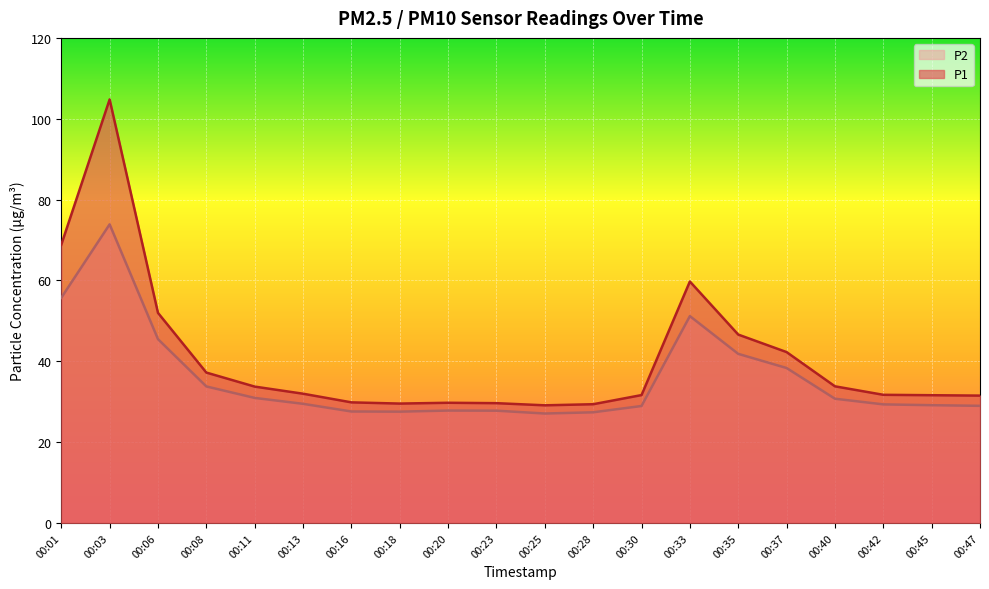

The P2 series shows 51.3 at 00:30. True or false?

False